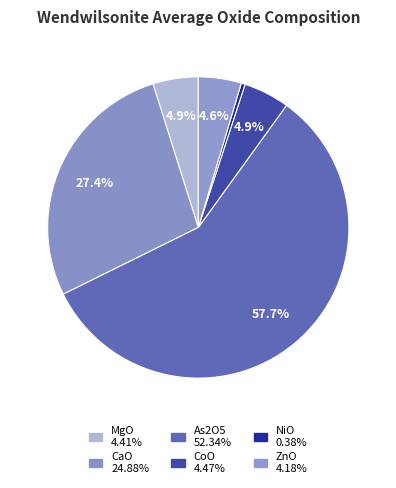

How many segments does this pie chart have?

6